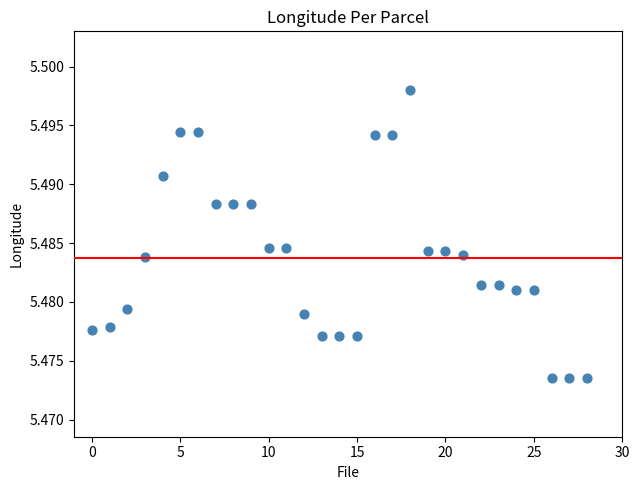

How many points are shown in the scatter plot?

29